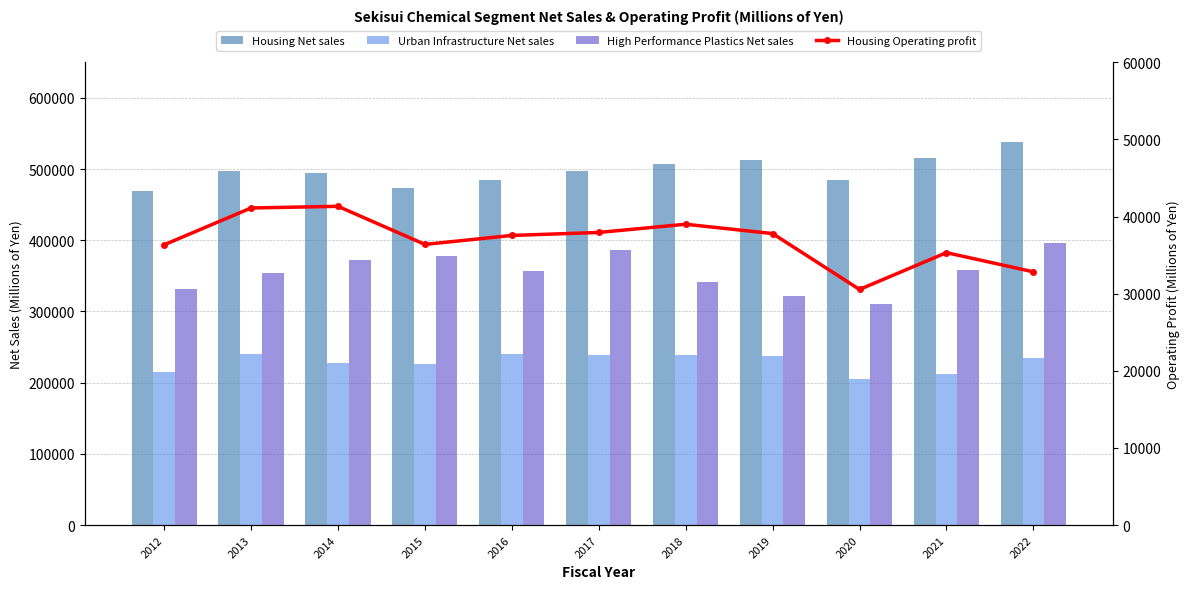

Reading left to right, list all the values displayed in this chart.

Housing Net sales: 2012=469036	2013=496790	2014=494116	2015=473441	2016=484975	2017=497782	2018=506729	2019=512937	2020=485265	2021=515191	2022=537371
Urban Infrastructure Net sales: 2012=214516	2013=239941	2014=227689	2015=226279	2016=240332	2017=239241	2018=239193	2019=237380	2020=204586	2021=211776	2022=234296
High Performance Plastics Net sales: 2012=332017	2013=353782	2014=372296	2015=378552	2016=357526	2017=386154	2018=341290	2019=322421	2020=309867	2021=358809	2022=396389
Housing Operating profit: 2012=36333	2013=41108	2014=41327	2015=36387	2016=37549	2017=37935	2018=39002	2019=37792	2020=30546	2021=35318	2022=32831